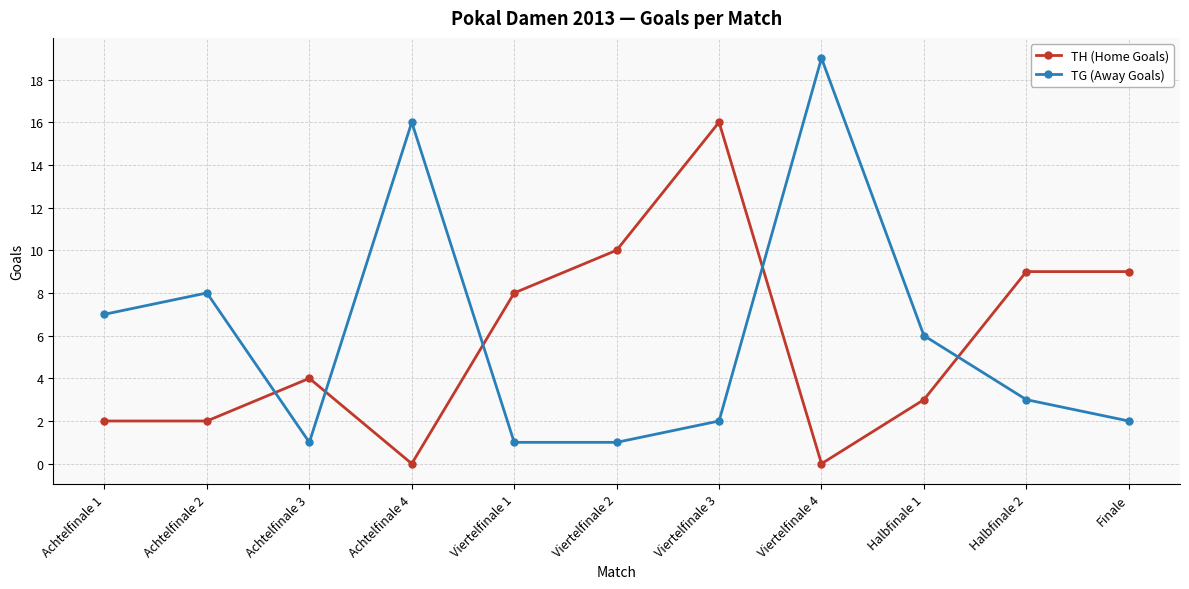

Reading left to right, what are all the values shown in this chart?

TH (Home Goals): 2	2	4	0	8	10	16	0	3	9	9
TG (Away Goals): 7	8	1	16	1	1	2	19	6	3	2